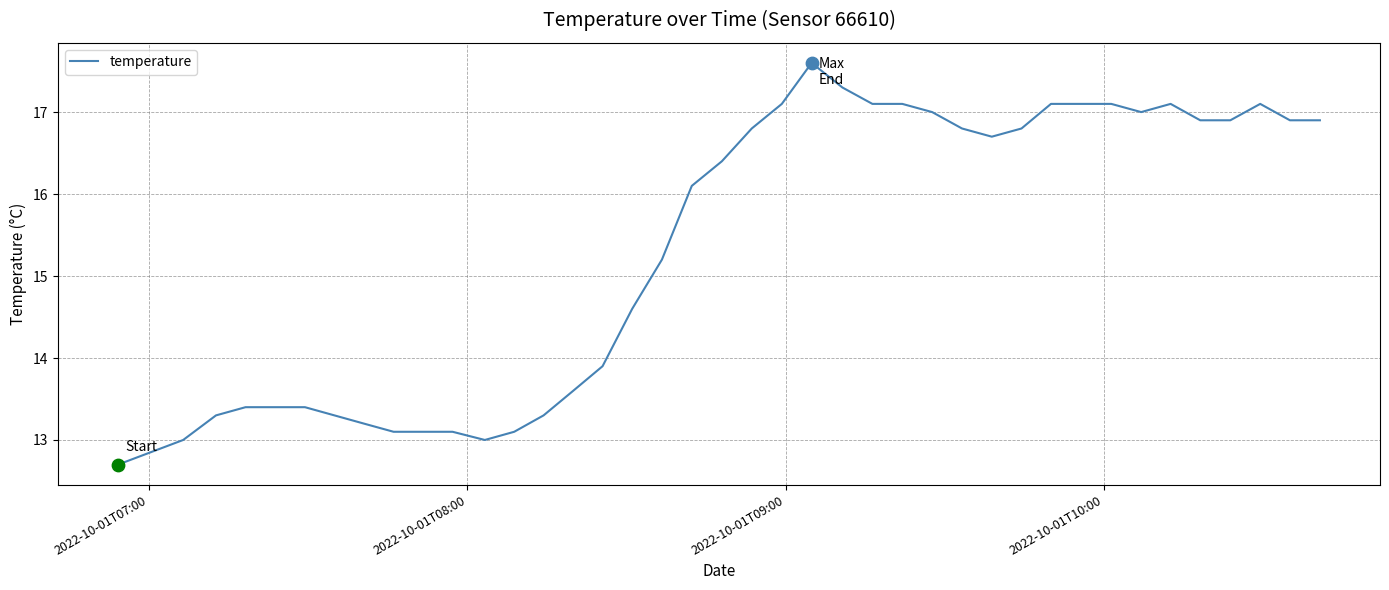

What is the smallest value displayed?

12.7